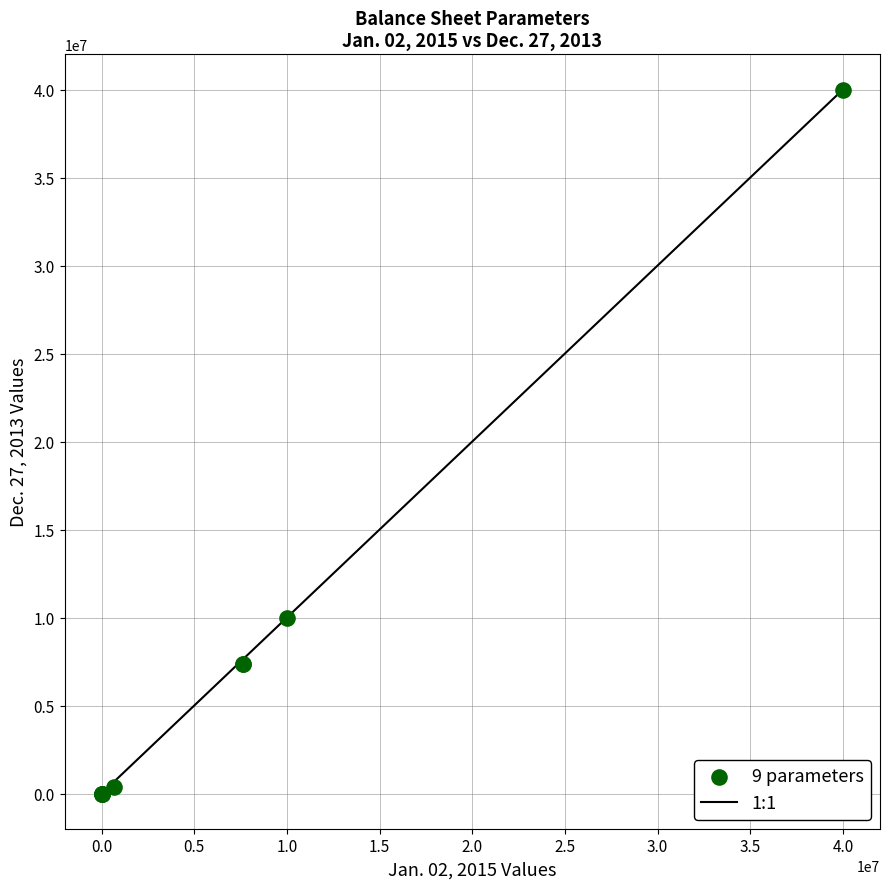

What Y value in the scatter plot is closest to 20000000?

10000000.0